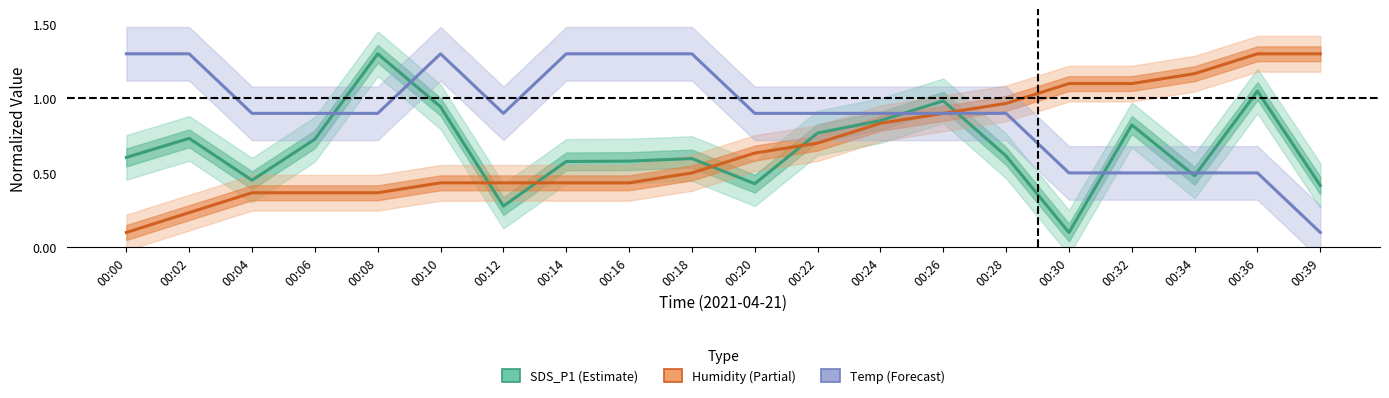

Is it true that Temp (Forecast) equals 0.4 at 00:16?

False